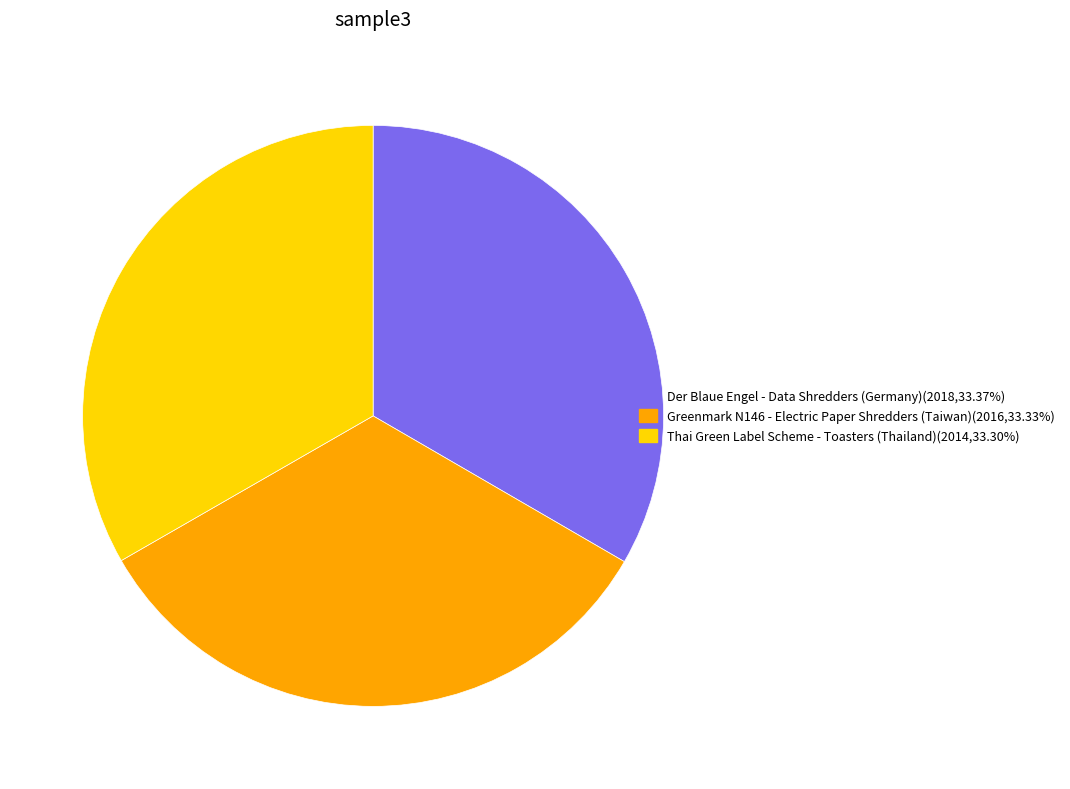

Does any single category account for the majority?

No